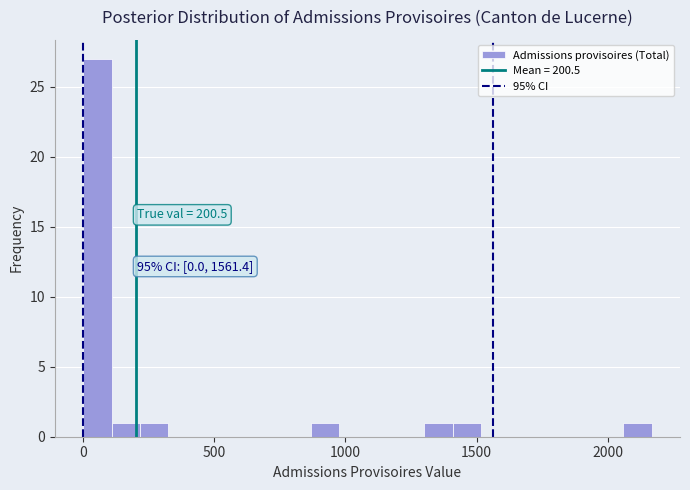

Around what value on the x-axis is the tallest bar? Give the approximate position of its centre, as read against the axis.

50